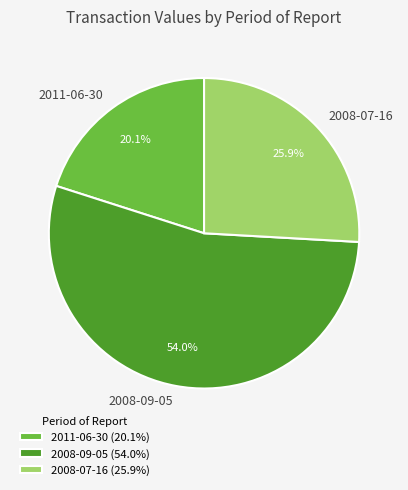

To the nearest percent, what is the average slice percentage?

33%